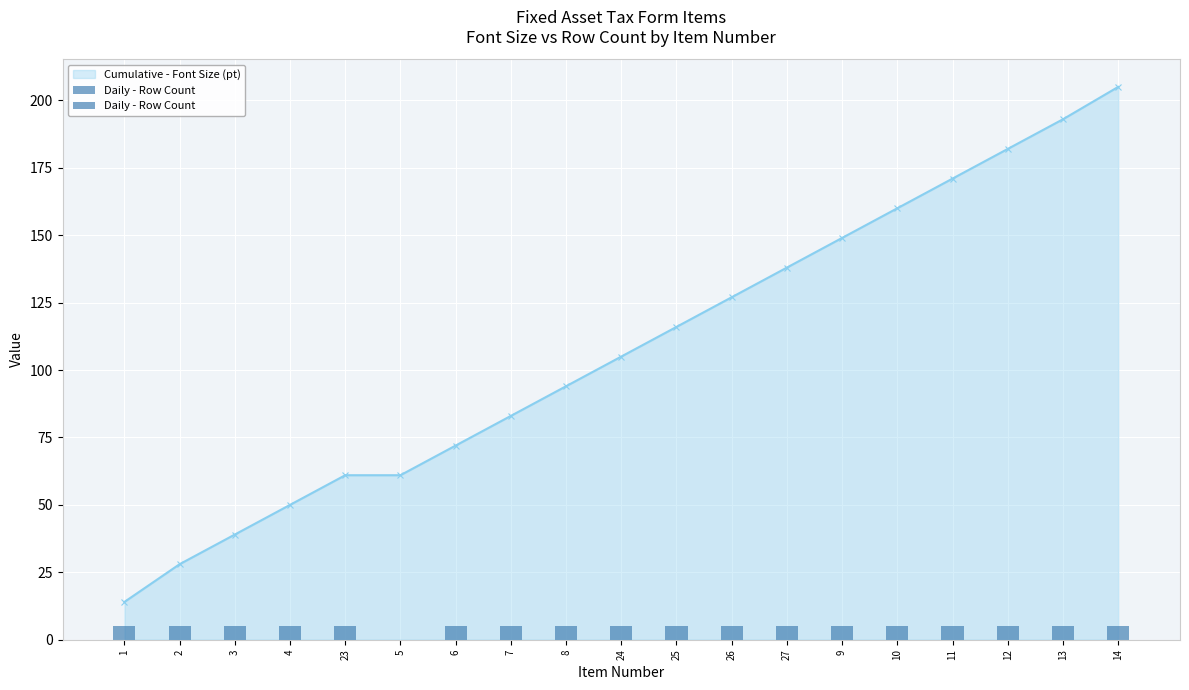

Which category has the lowest value across all series?

5